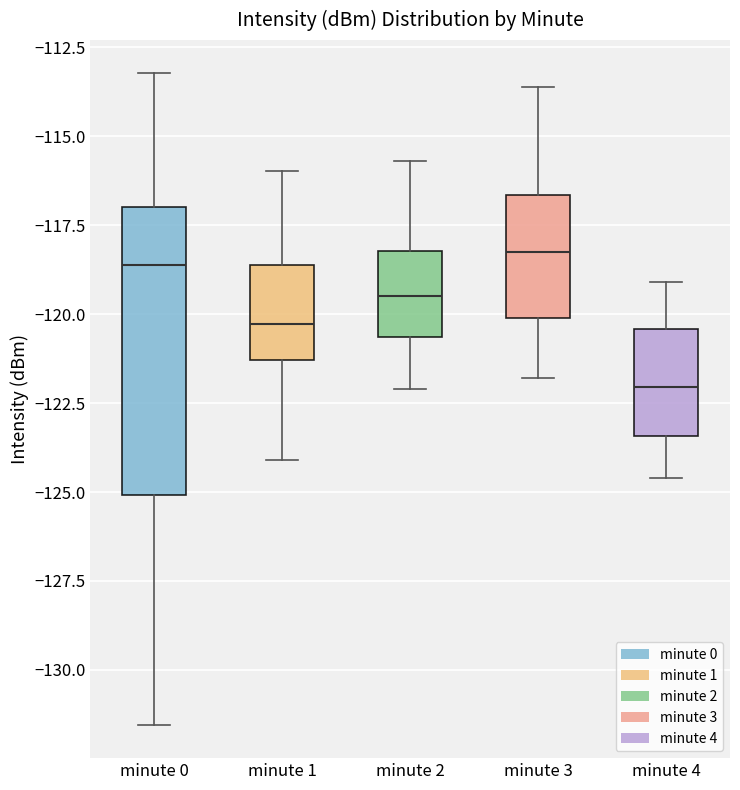

Reading left to right, transcribe this box plot: for each box, give where its median line is, the range the box spans, and where its two whiskers end, as read against the y-axis. The values are not printed on the chart, so give them approximately, as read against the axis.

minute 0: median -118.5, box -125.0 to -117.0, whiskers -131.5 to -113.0
minute 1: median -120.5, box -121.5 to -118.5, whiskers -124.0 to -116.0
minute 2: median -119.5, box -120.5 to -118.0, whiskers -122.0 to -115.5
minute 3: median -118.0, box -120.0 to -116.5, whiskers -122.0 to -113.5
minute 4: median -122.0, box -123.5 to -120.5, whiskers -124.5 to -119.0